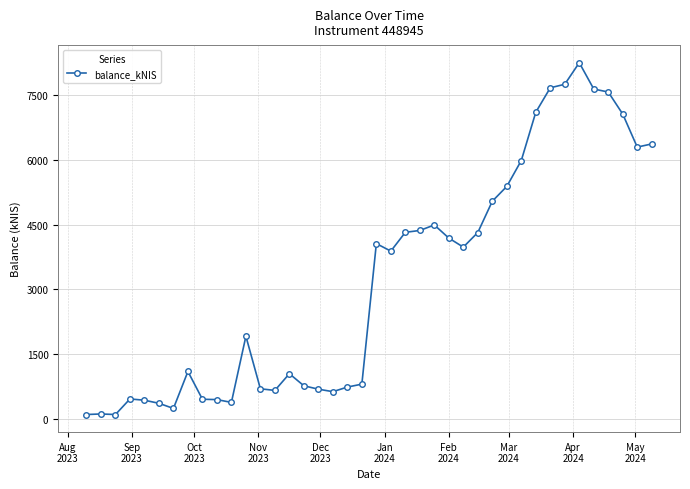

What is the sum of all values?

127710.6